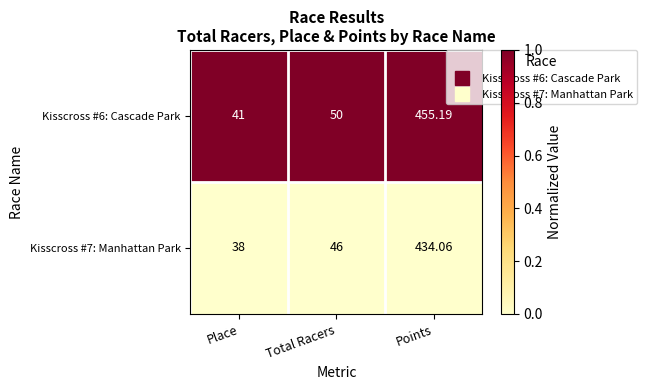

Rank the categories by Kisscross #7: Manhattan Park value from lowest to highest.

Place, Total Racers, Points